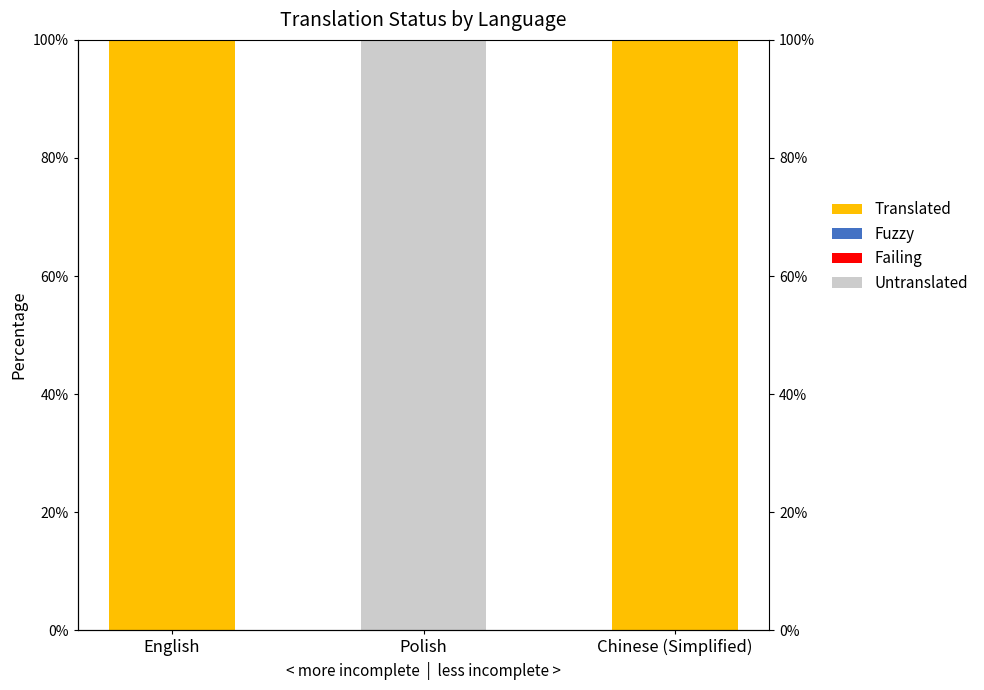

What are all the series names shown in the legend?

Translated, Fuzzy, Failing, Untranslated